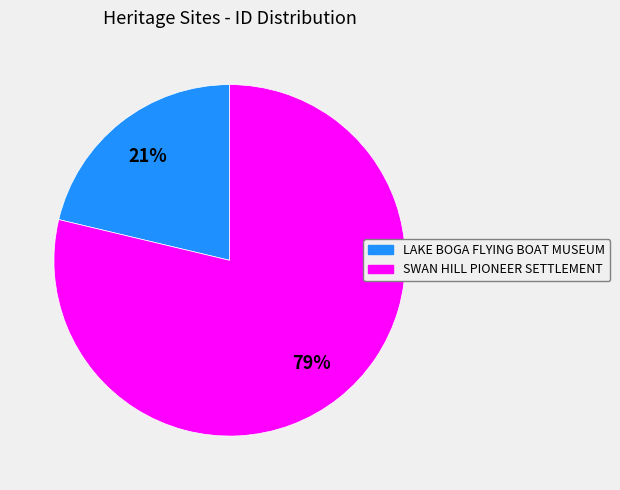

Approximately how many times larger is the value at LAKE BOGA FLYING BOAT MUSEUM compared to SWAN HILL PIONEER SETTLEMENT?

0.3